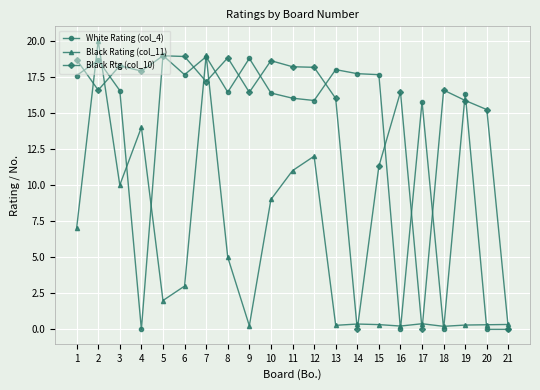

What are all the series names shown in the legend?

White Rating (col_4), Black Rating (col_11), Black Rtg (col_10)